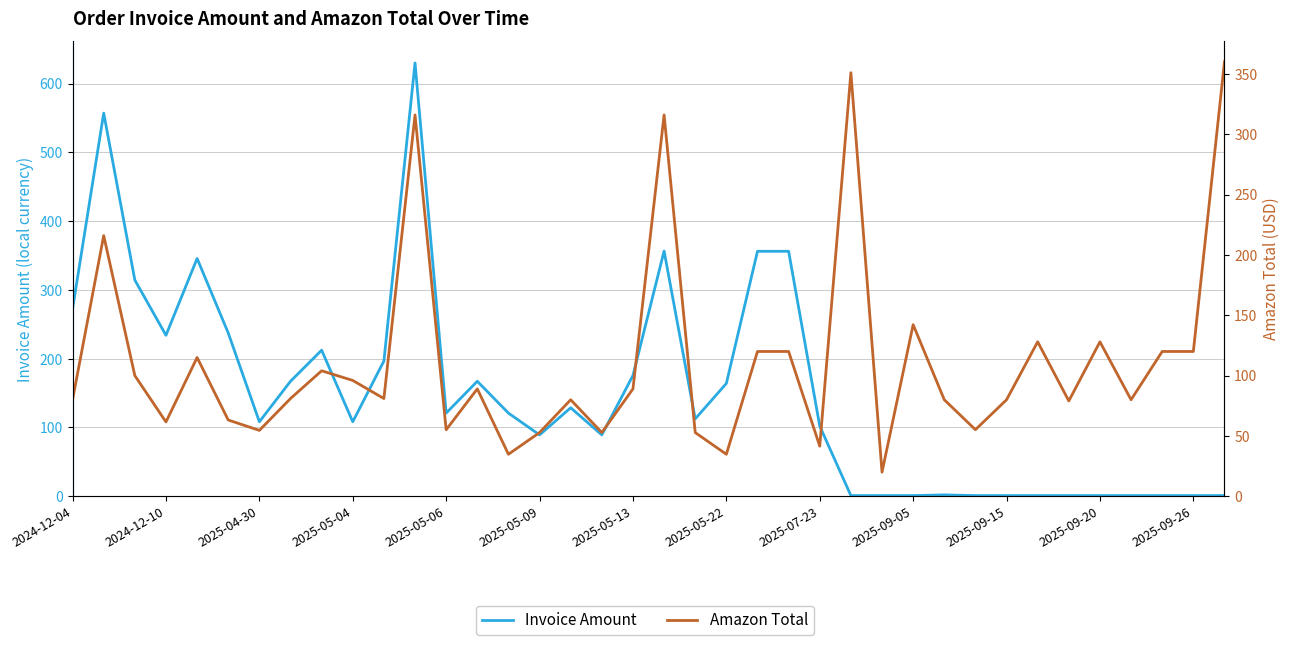

The Invoice Amount series shows 2.0 at 28. True or false?

True